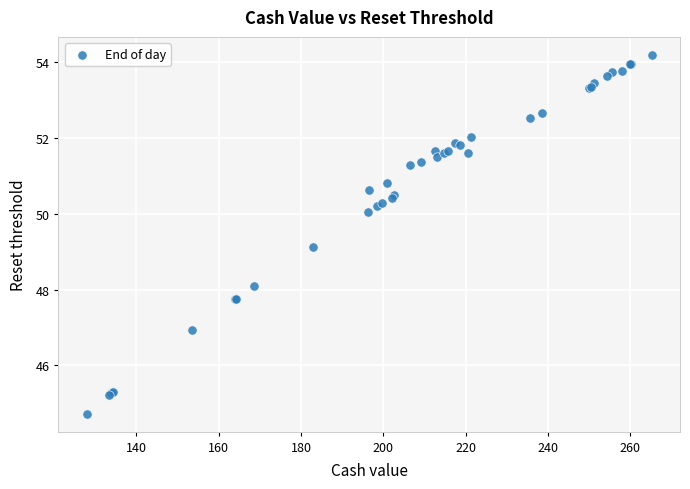

What Y value in the scatter plot is closest to 49?

49.1